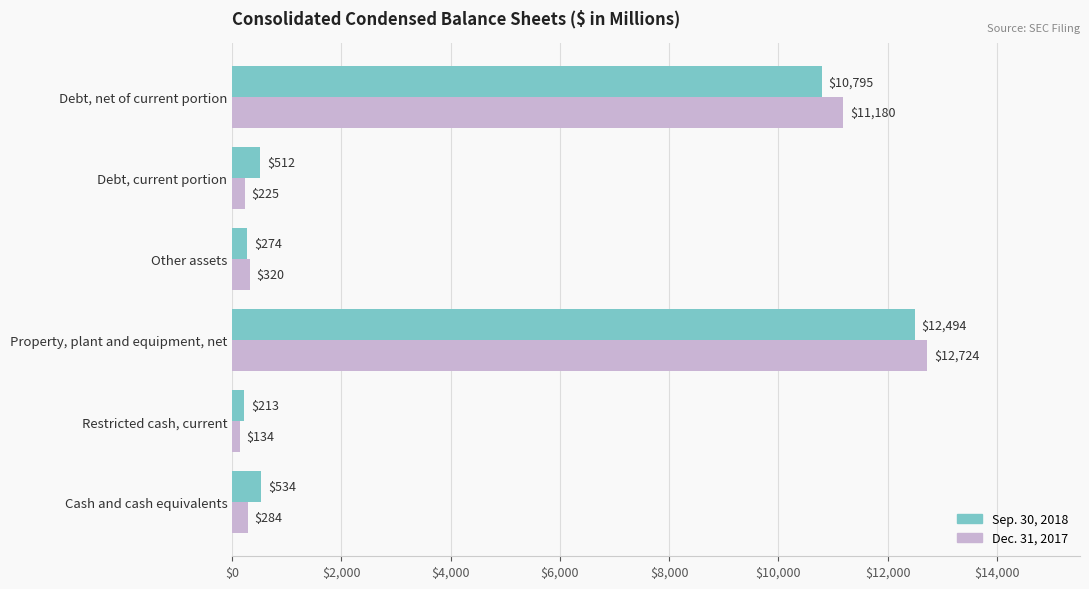

What value does the Sep. 30, 2018 series have at Debt, current portion, to the nearest 50?

500